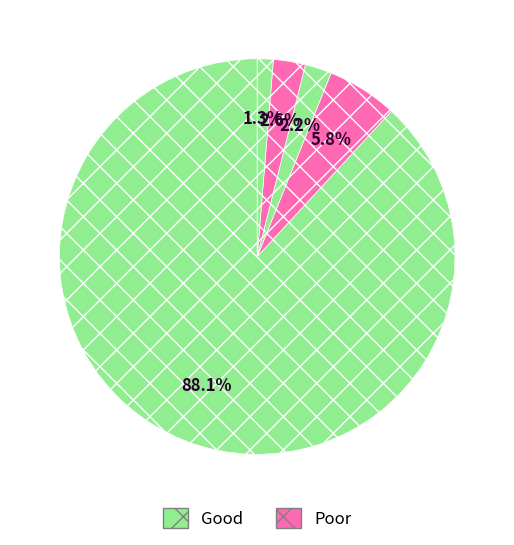

How many slices are in this pie chart?

5